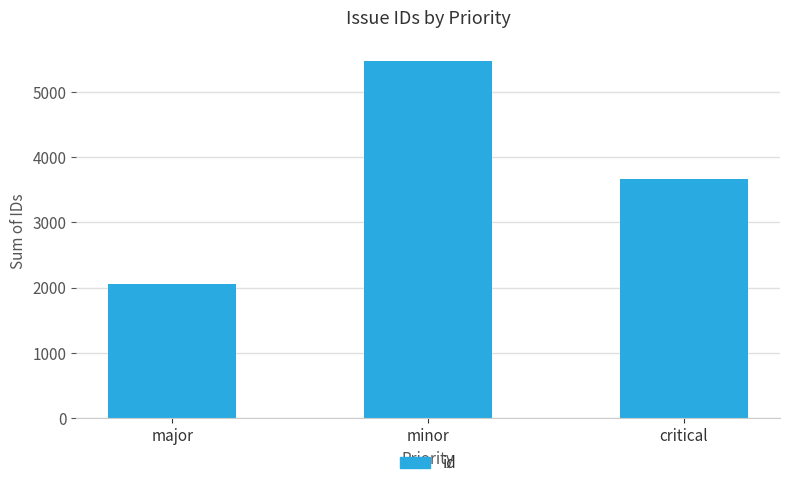

What is the value of the 1st bar from the left?

2054